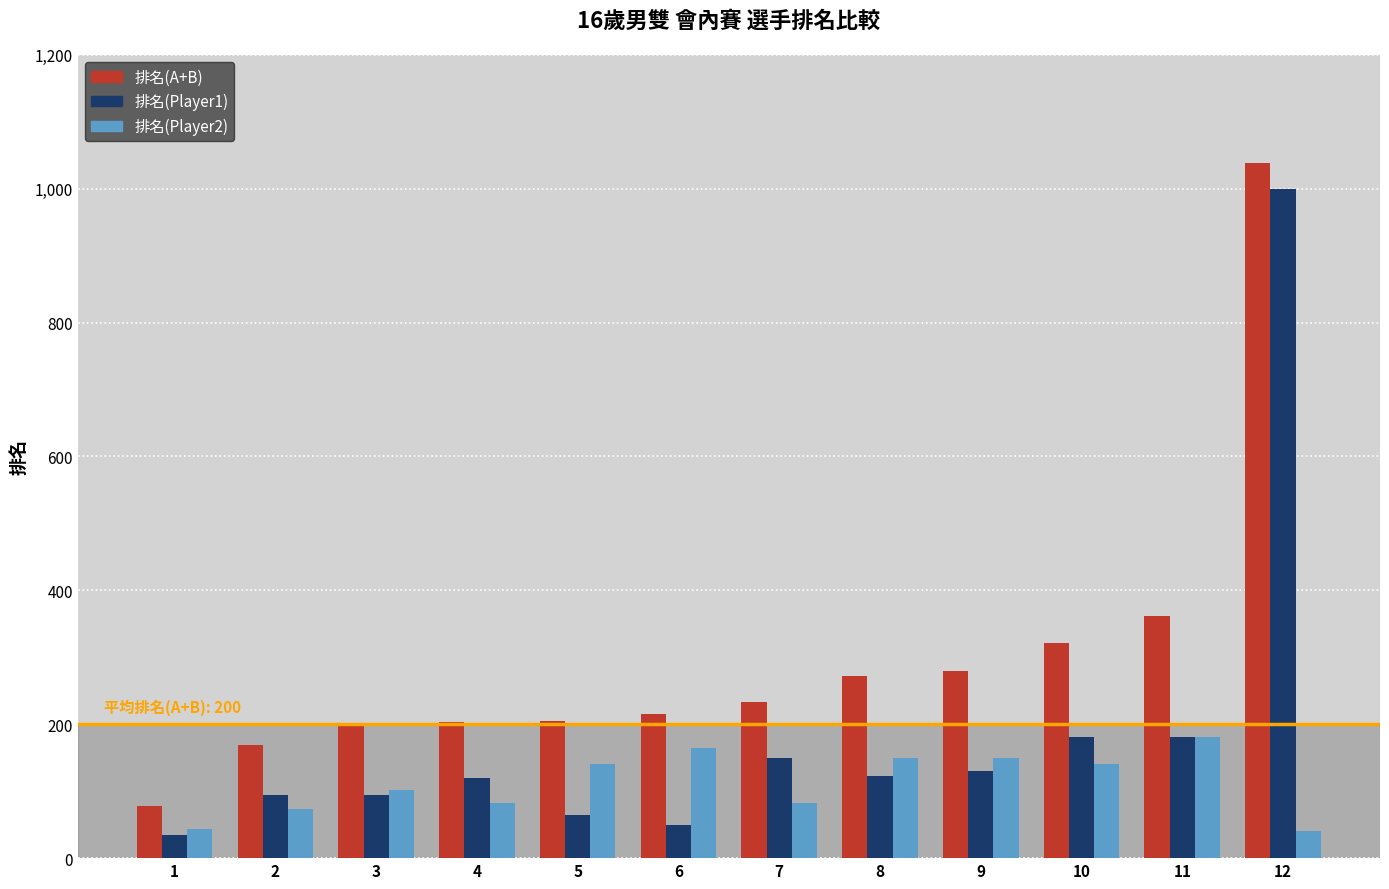

The value of 排名(Player1) at 4 is 120. True or false?

True